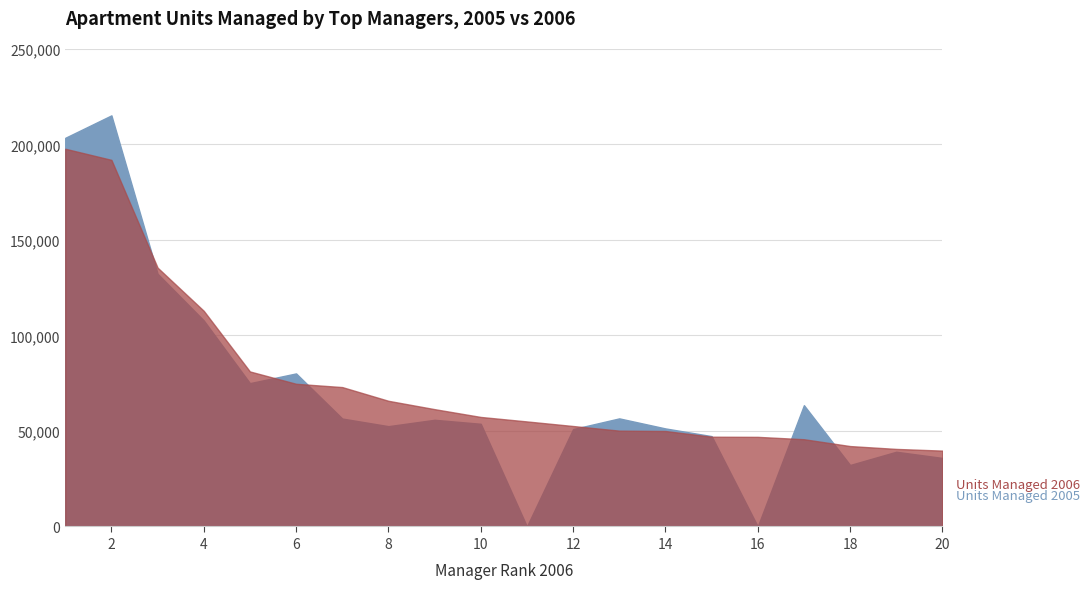

The value of Units Managed 2006 at 20 is 39721. True or false?

True